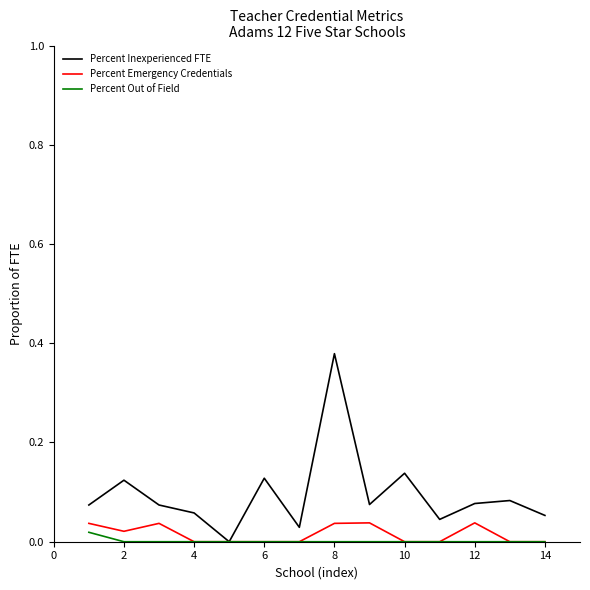

Which series has the largest total across all categories?

Percent Inexperienced FTE